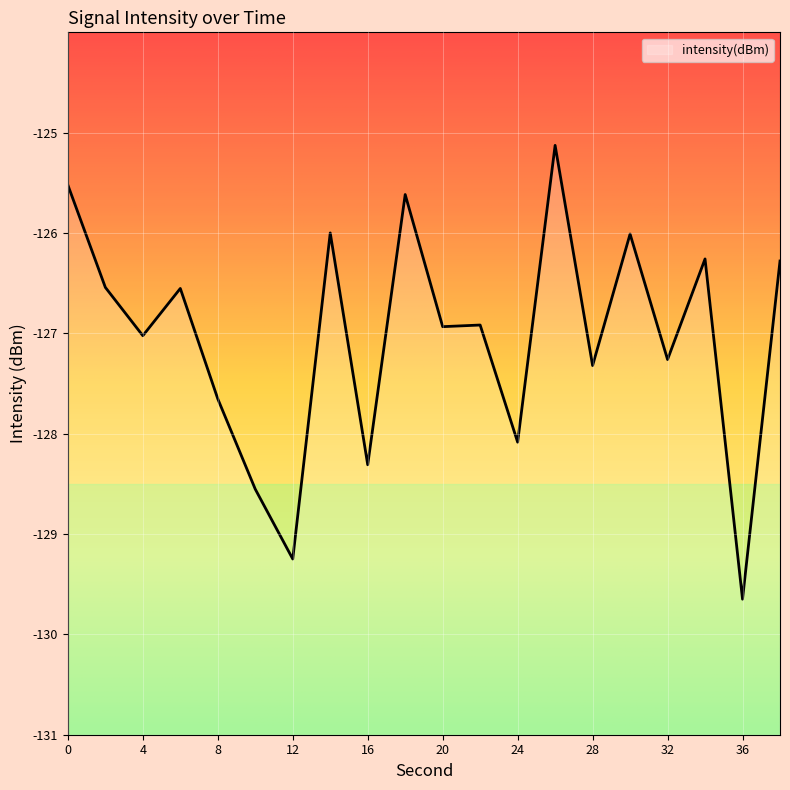

How many lines are shown in the chart?

1